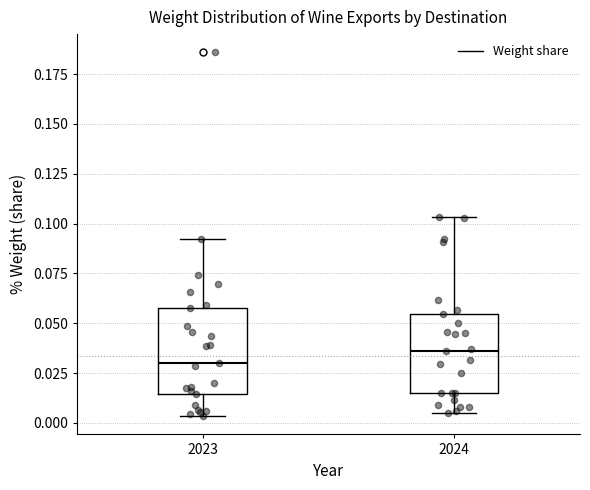

Where does the median line of the box at x = 2023 sit on the y-axis? The values are not printed on the chart, so give them approximately, as read against the axis.

0.030